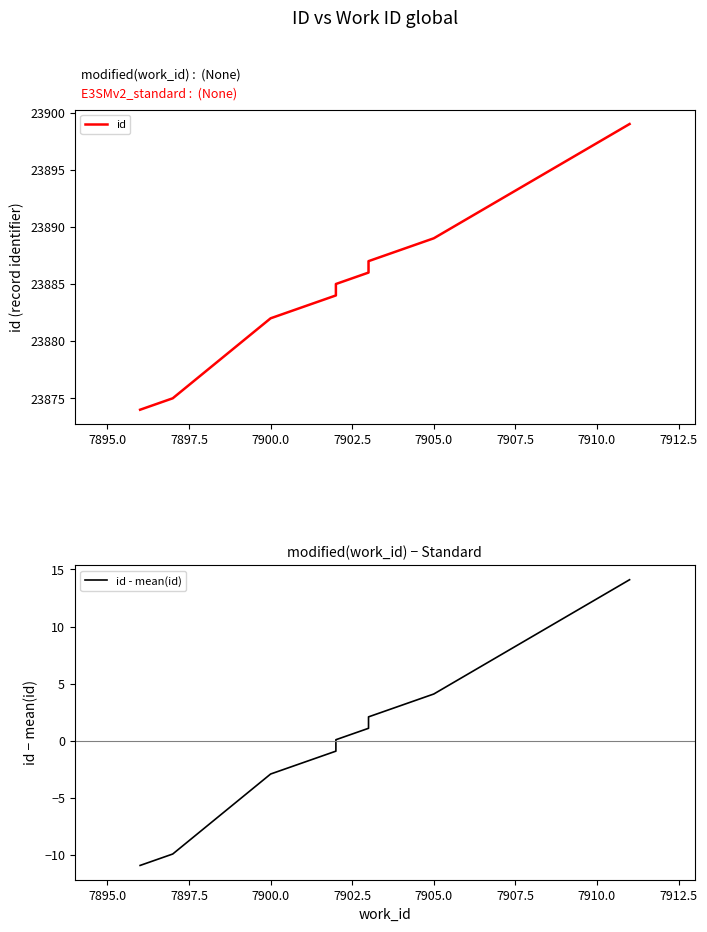

What is the sum of all id values?

238849.0